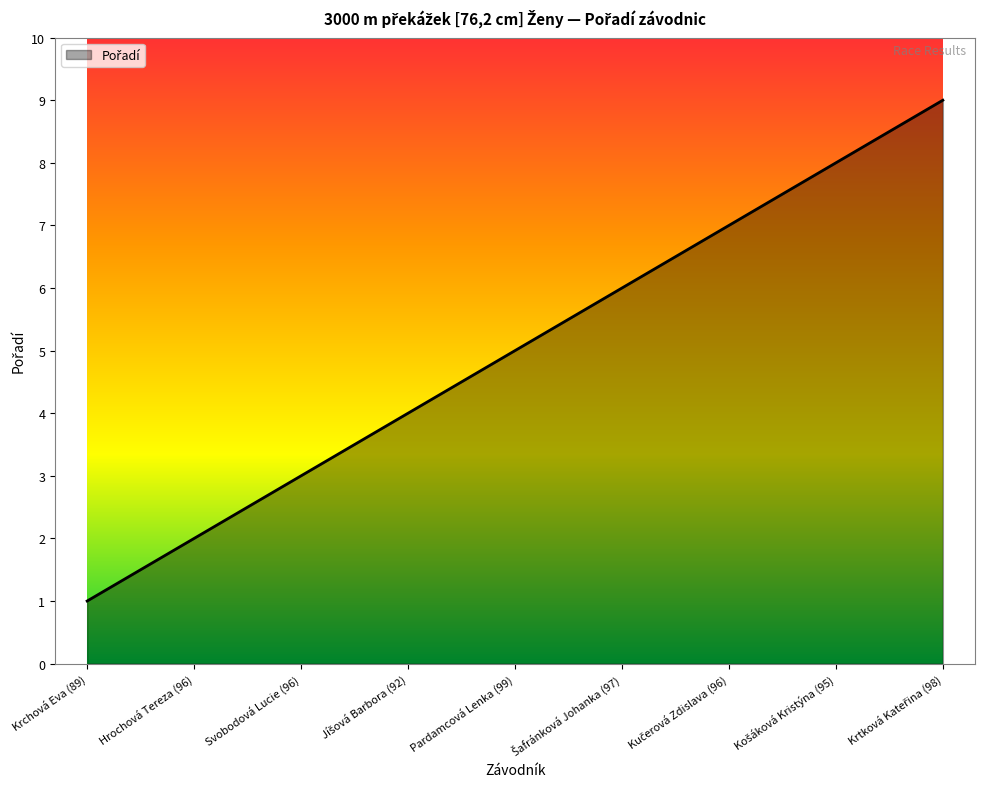

At which category does the chart reach its minimum across all series?

Krchová Eva (89)